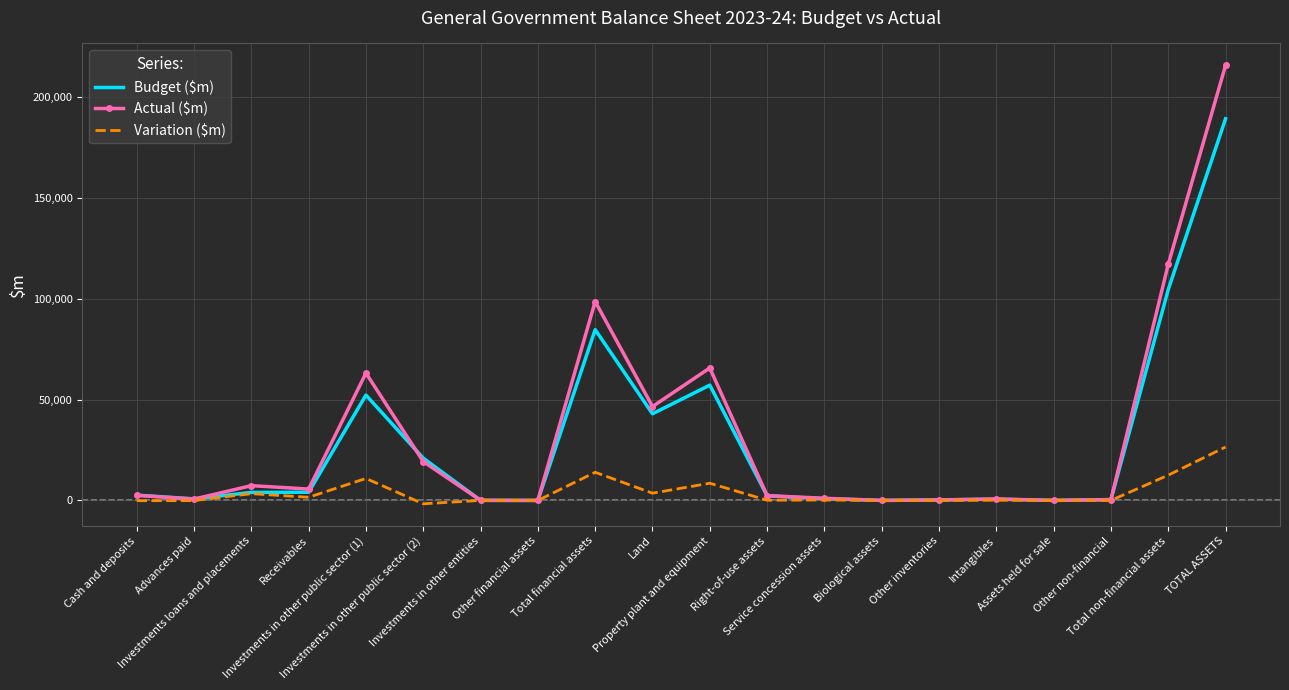

Which series has the widest spread of values?

Actual ($m)